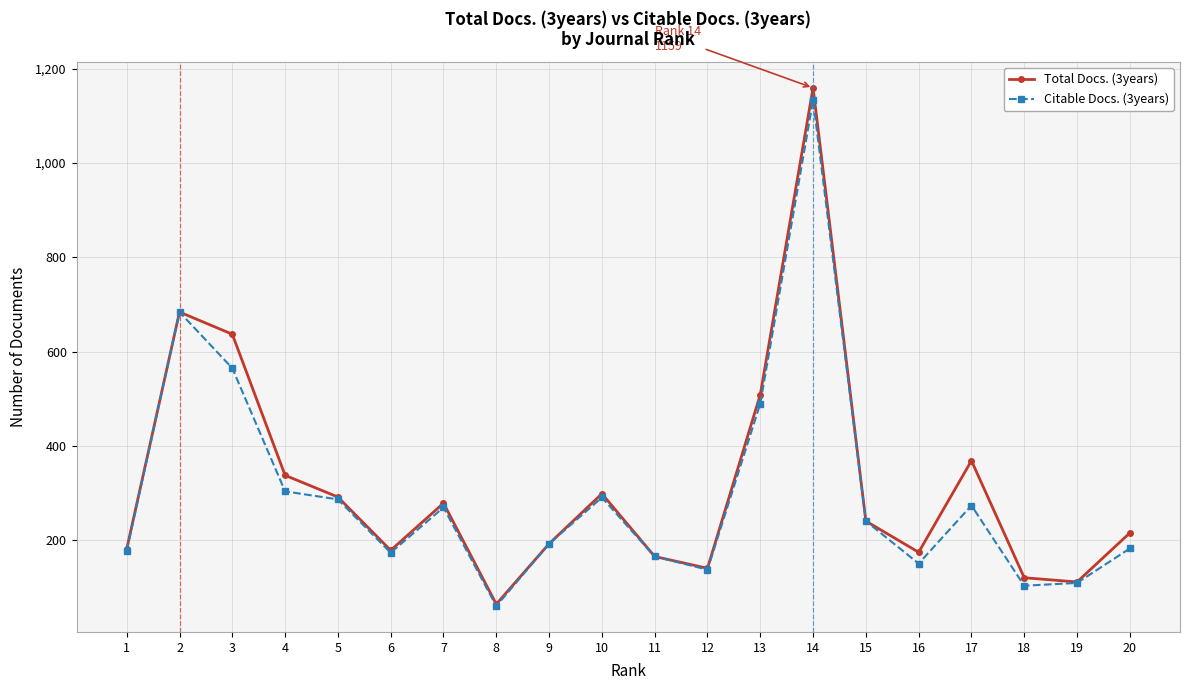

Which series changed the most between 9 and 18?

Citable Docs. (3years)